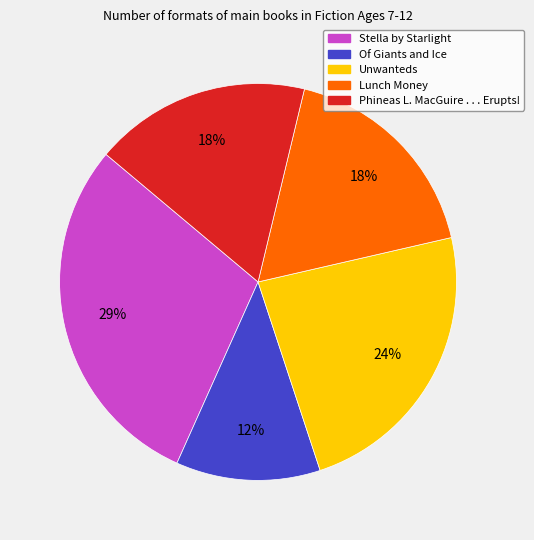

Is there any slice that represents more than half of the pie?

No